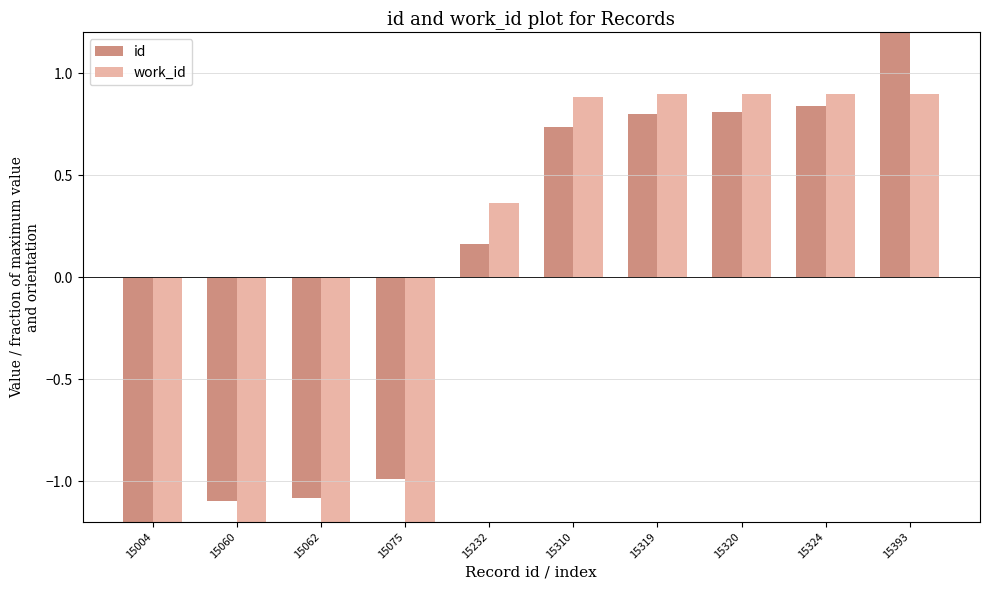

True or false: id has a value of -1.5 at 15004.

True